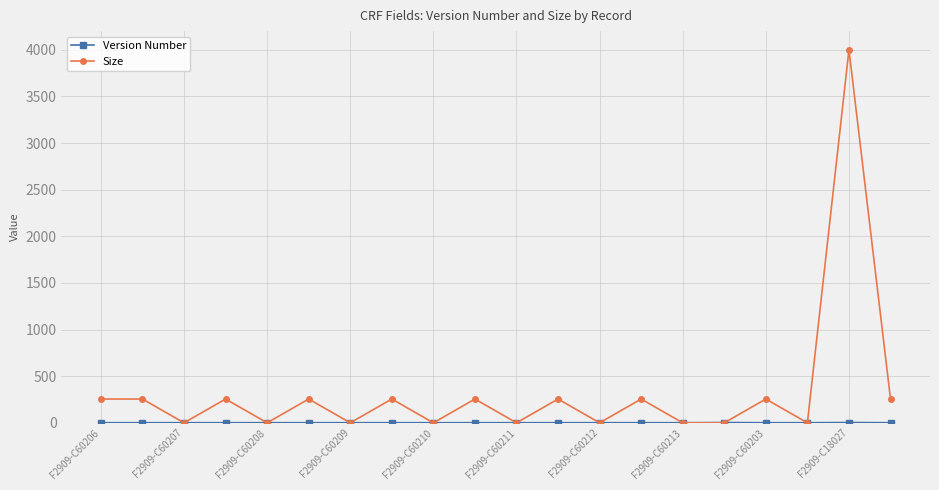

Count the number of data series in this chart.

2